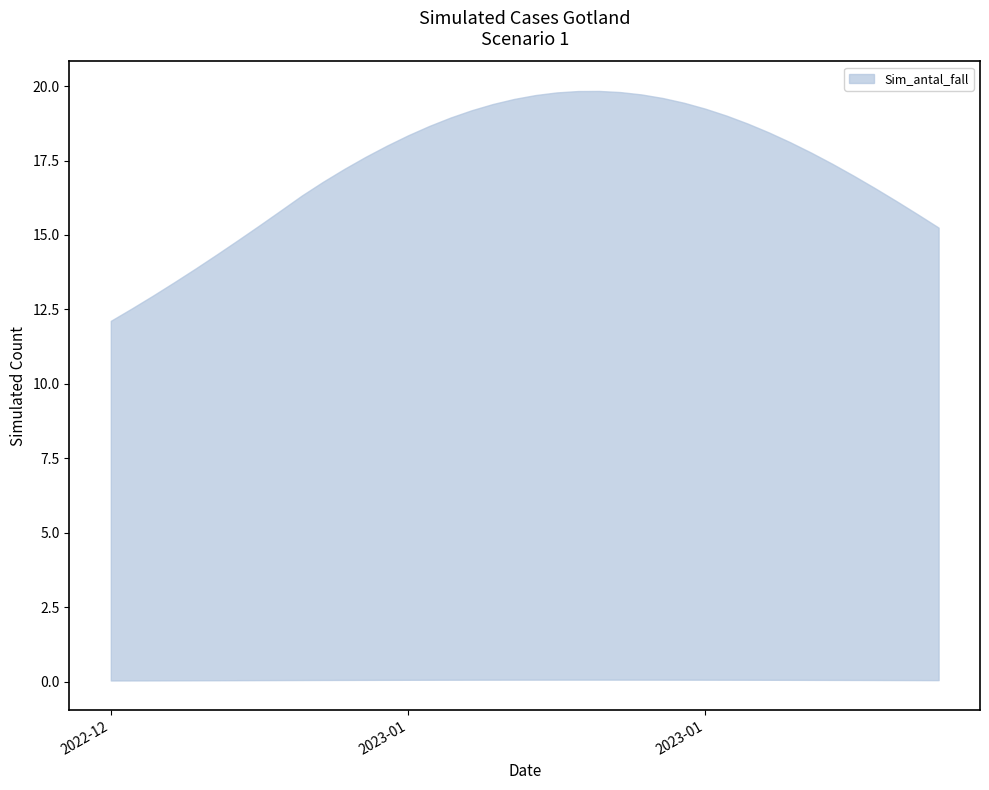

Which series has the largest total across all categories?

Sim_antal_fall